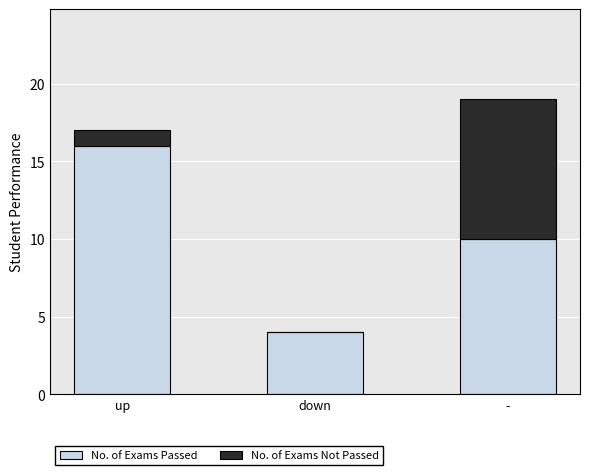

What is the approximate value of No. of Exams Passed at up?

16